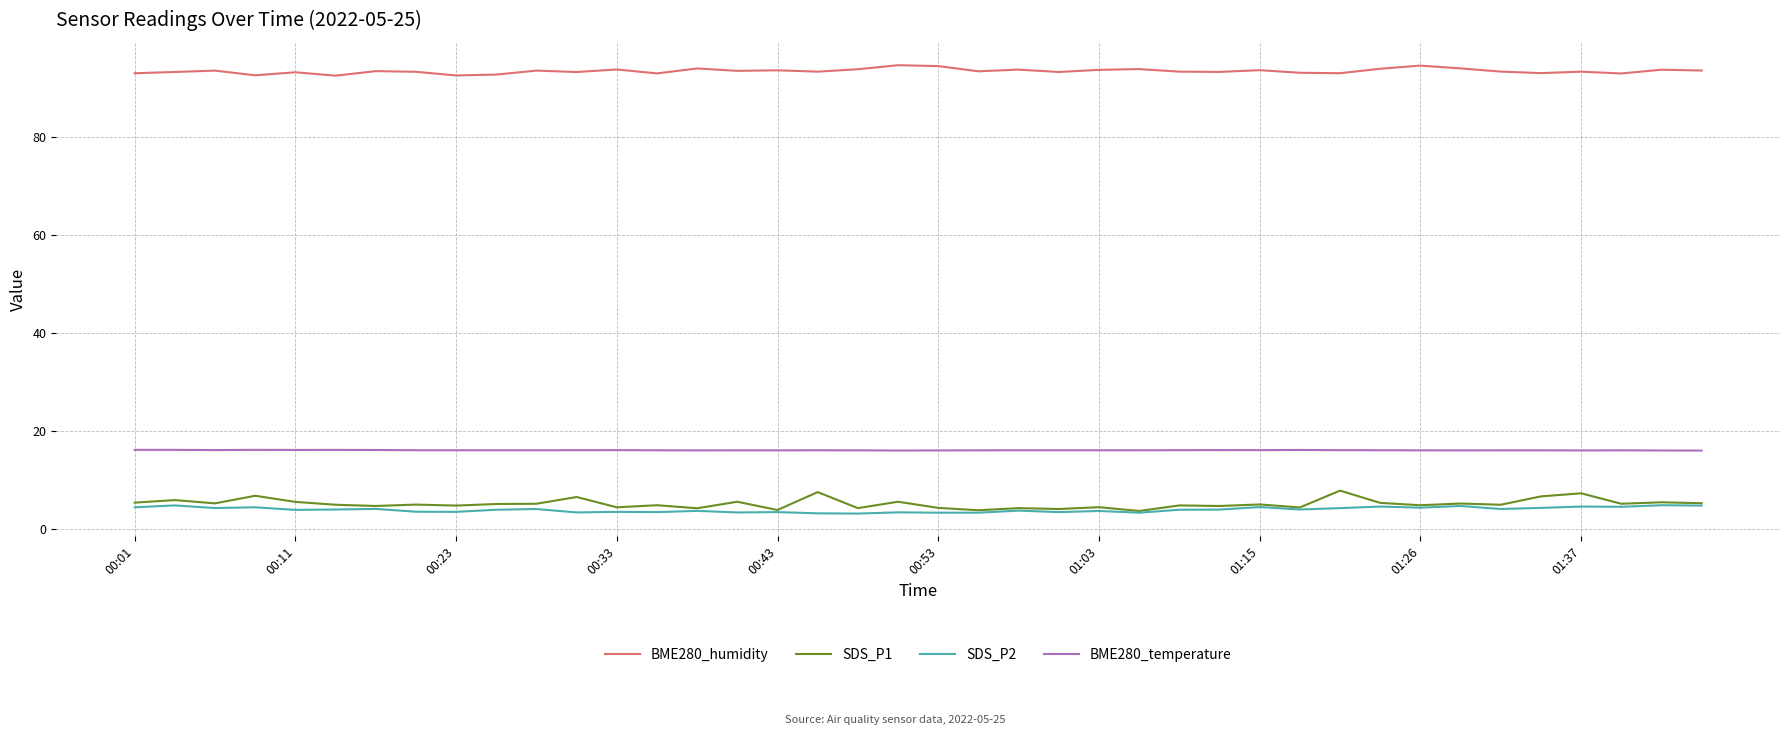

What is the smallest value displayed?

3.2